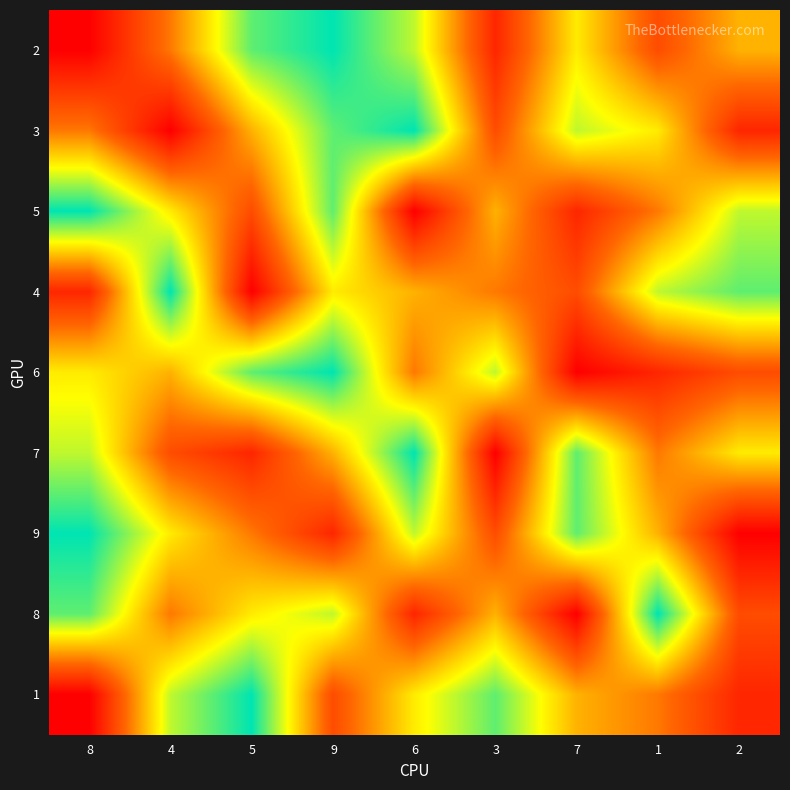

Reading left to right, what are all the values shown in this chart?

2: 8=1	4=4	5=8	9=9	6=7	3=2	7=6	1=3	2=5
3: 8=4	4=1	5=5	9=8	6=9	3=3	7=7	1=6	2=2
5: 8=9	4=6	5=3	9=8	6=1	3=5	7=2	1=4	2=7
4: 8=2	4=9	5=1	9=6	6=5	3=4	7=3	1=7	2=8
6: 8=6	4=5	5=8	9=9	6=4	3=7	7=1	1=2	2=3
7: 8=7	4=3	5=2	9=5	6=9	3=1	7=8	1=4	2=6
9: 8=9	4=6	5=4	9=2	6=7	3=3	7=8	1=5	2=1
8: 8=8	4=4	5=6	9=7	6=2	3=5	7=1	1=9	2=3
1: 8=1	4=7	5=9	9=3	6=6	3=8	7=5	1=4	2=2